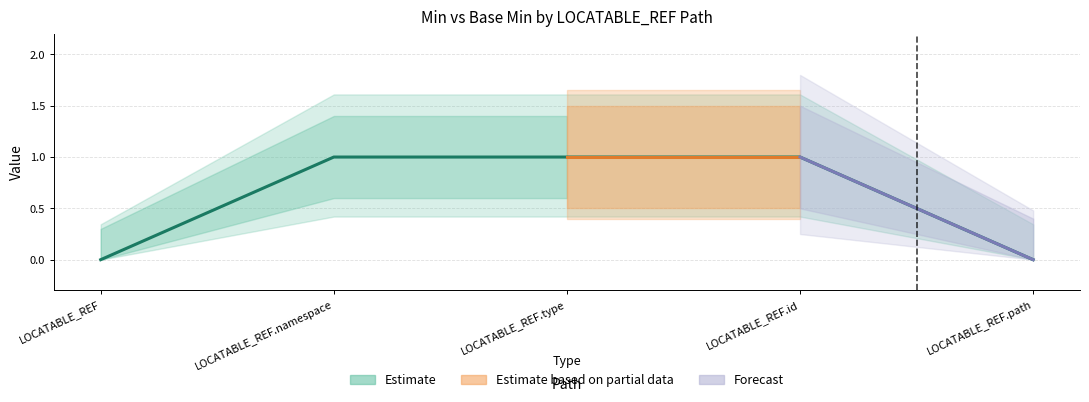

Is this an area chart (filled region under the line)?

No